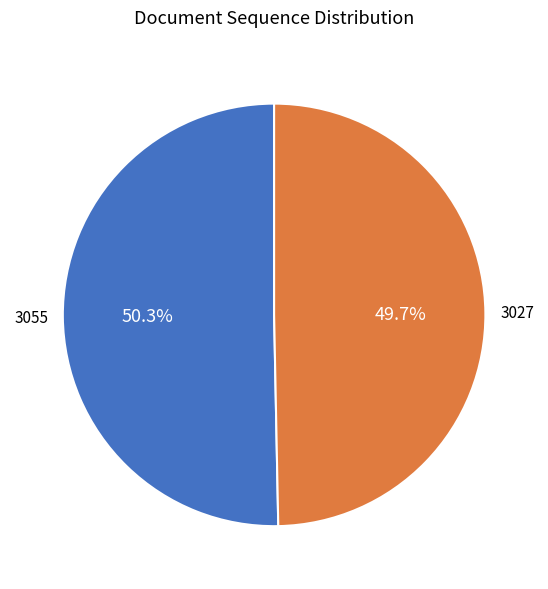

Rank the categories by value from highest to lowest.

3055, 3027